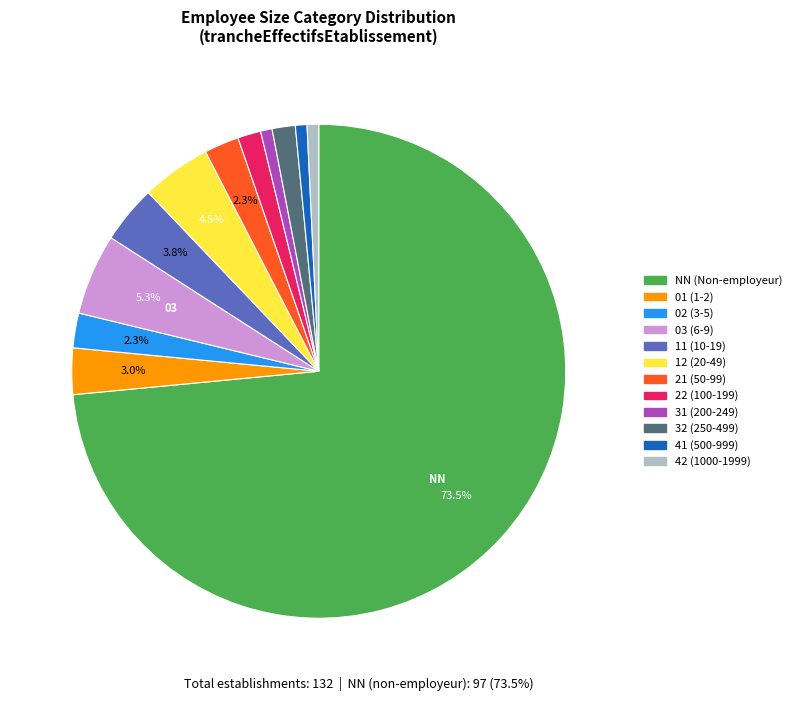

How many slices are in this pie chart?

12